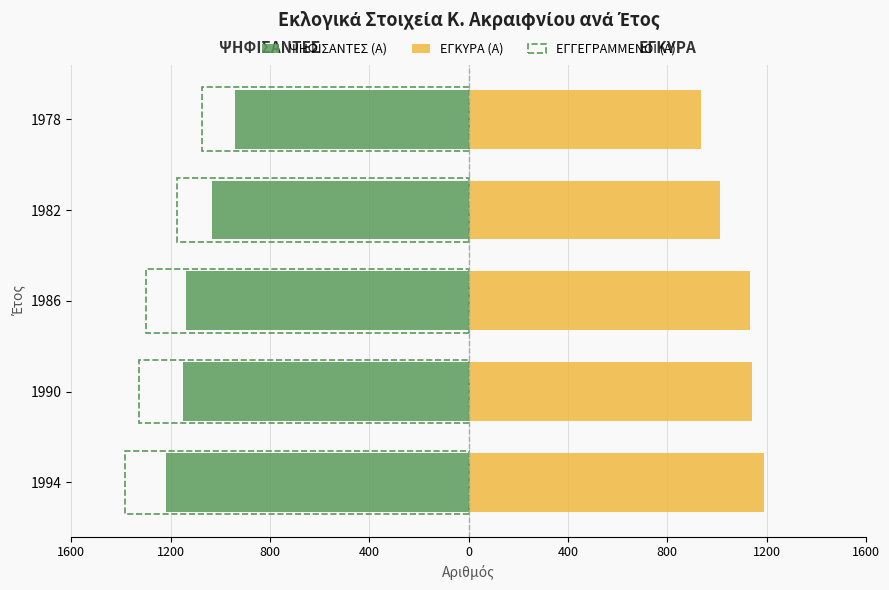

The ΕΓΓΕΓΡΑΜΜΕΝΟΙ (Α) series shows -2047 at 1990. True or false?

False